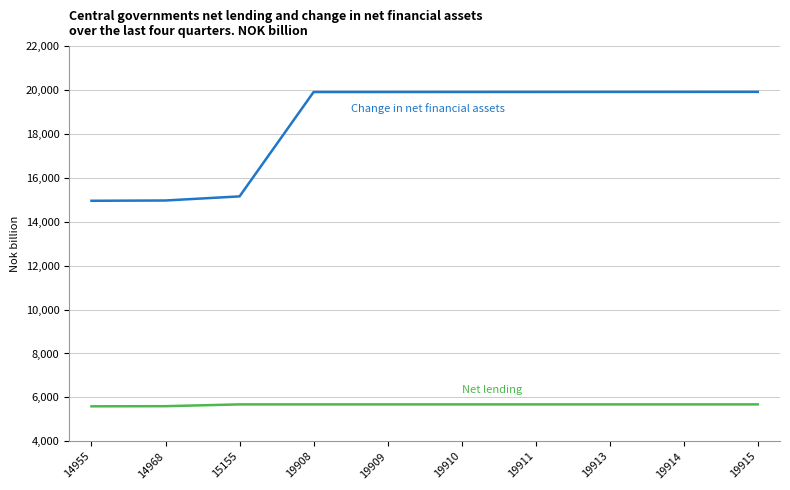

What is the minimum value shown in the chart?

5593